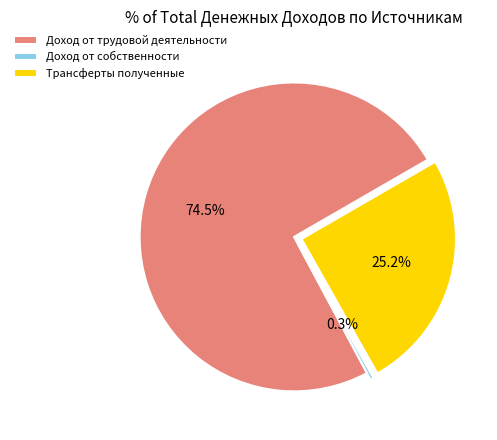

Which slice is the largest?

Доход от трудовой деятельности